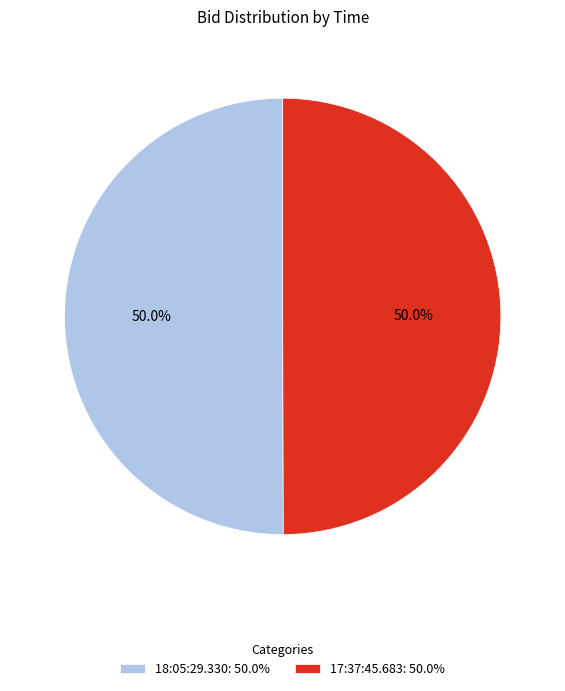

What percentage is the 17:37:45.683 slice, to the nearest percent?

50%